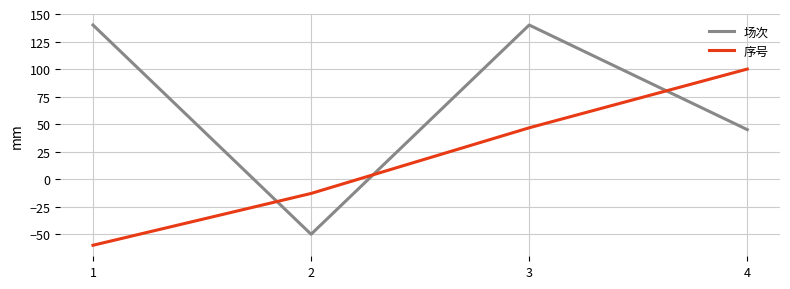

At which category does 场次 reach its first local valley?

2